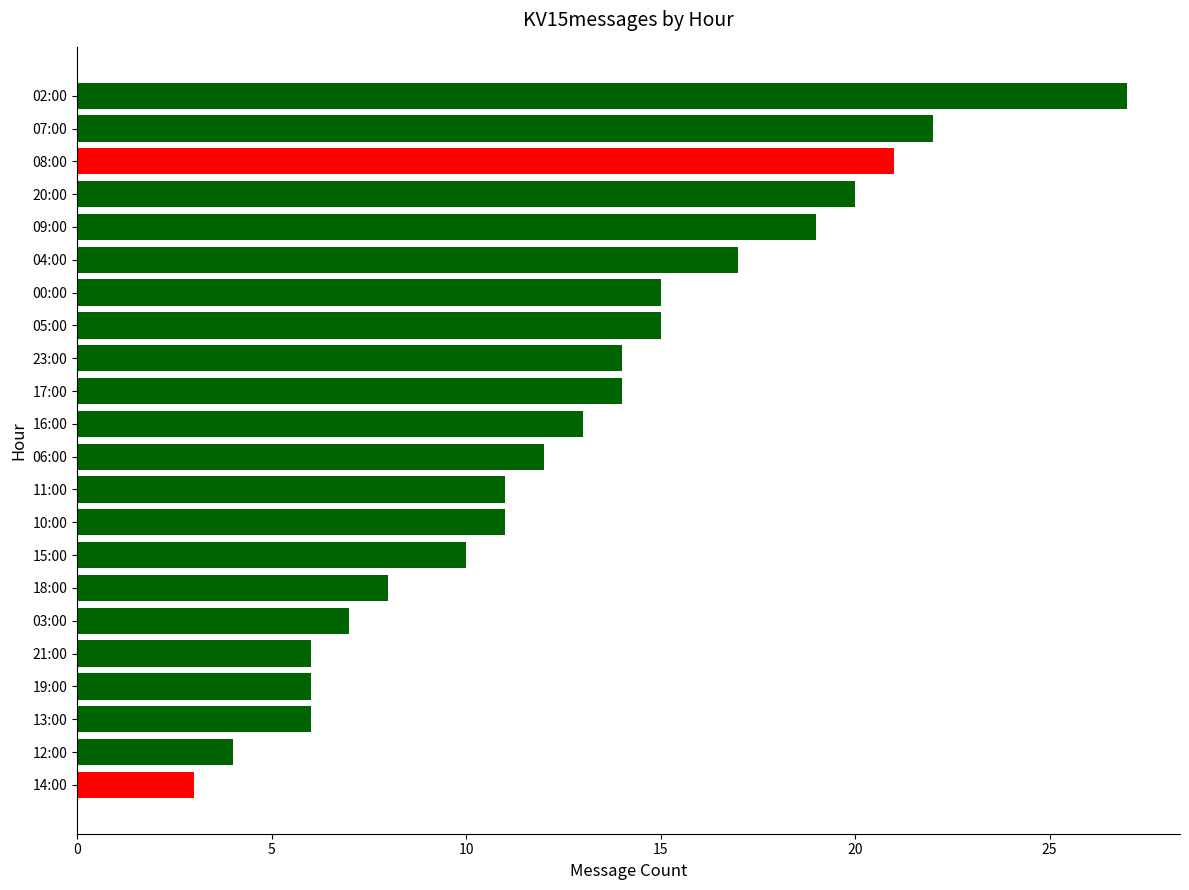

Is it true that the value at 17:00 is 14?

True